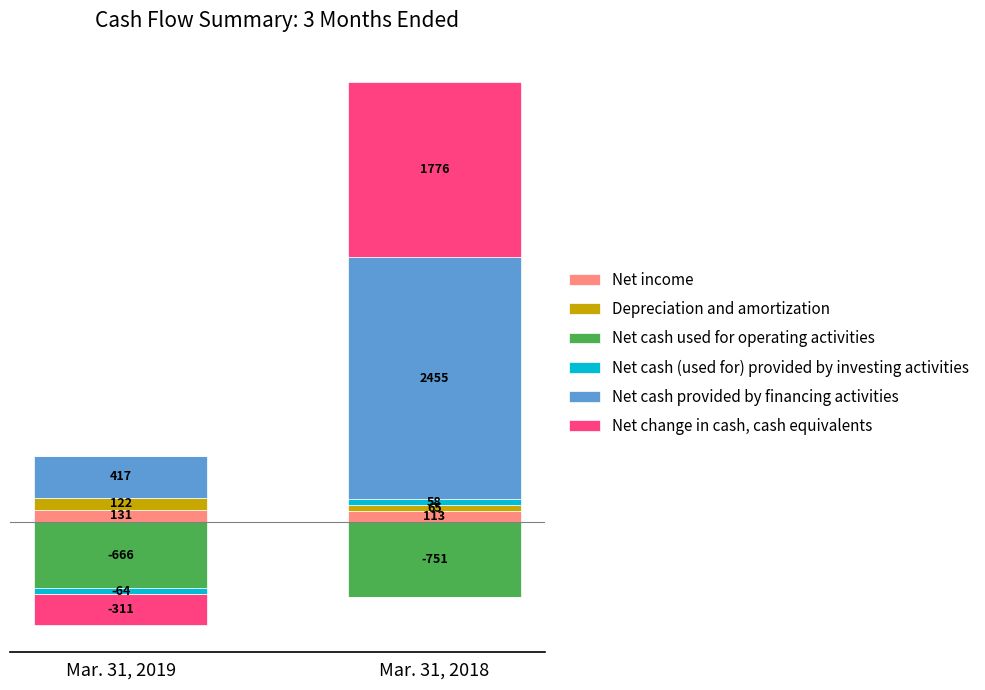

Which category has the lowest value in the Net cash provided by financing activities series?

Mar. 31, 2019